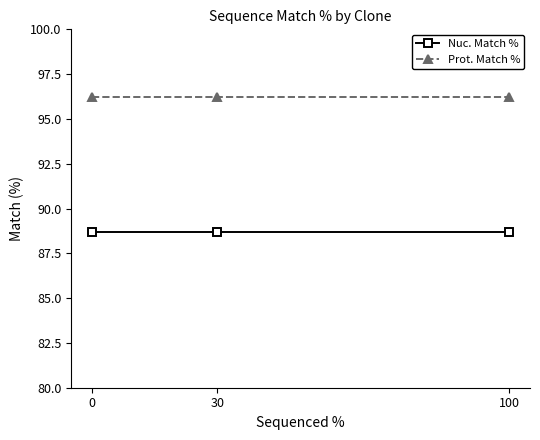

Rank the series by their average value, from lowest to highest.

Nuc. Match %, Prot. Match %